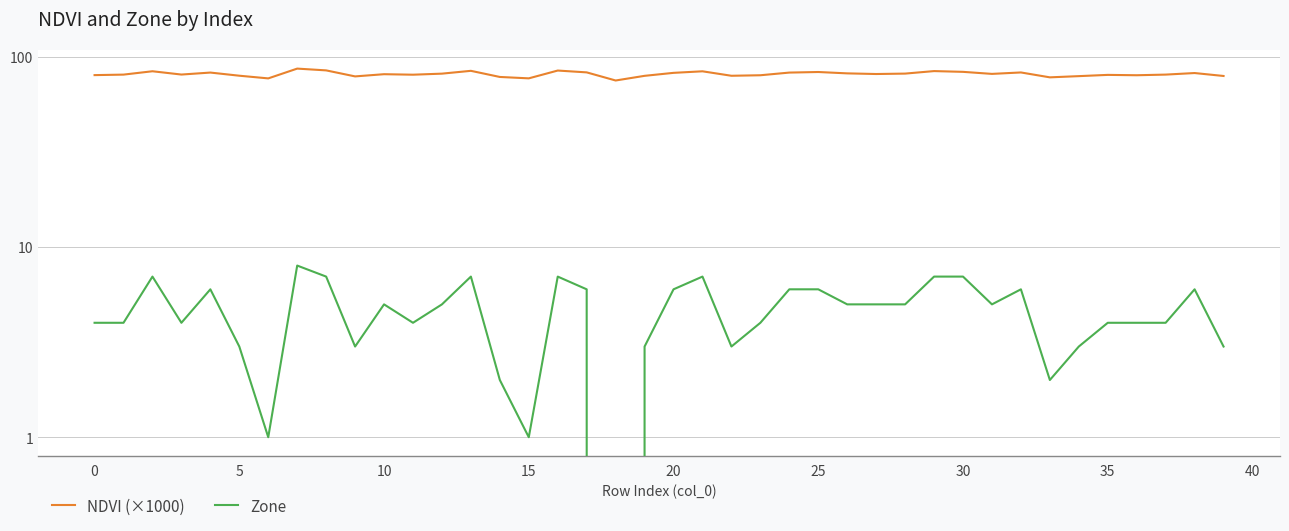

Count the Zone values in the range 3 to 6.

27